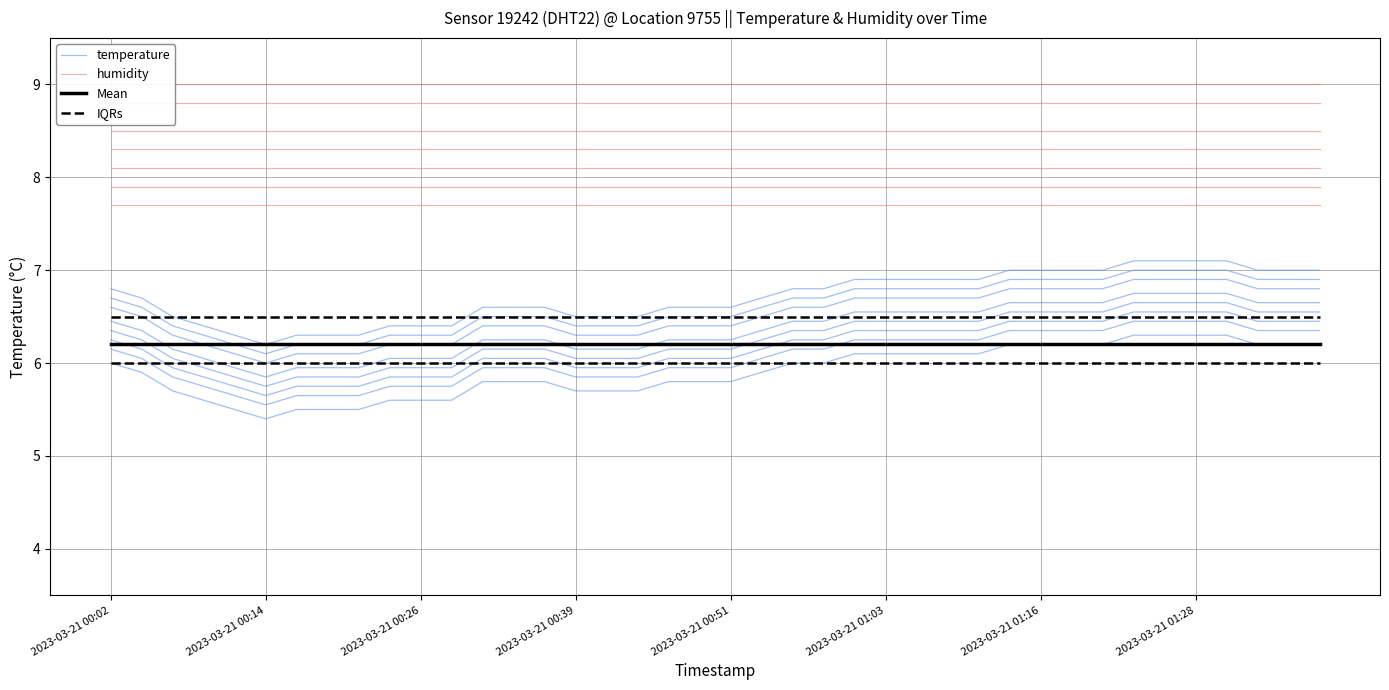

At which category is the sum across all series the highest?

33